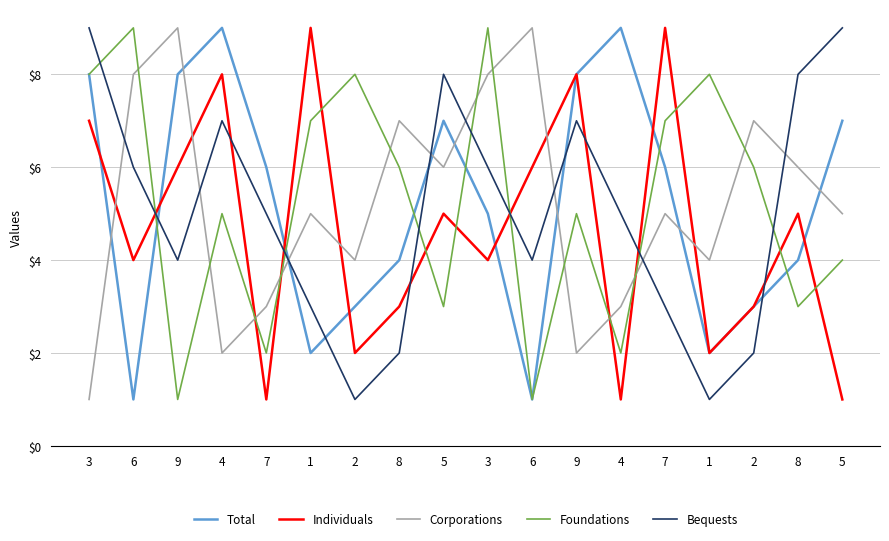

Where is Foundations nearest to the value 5?

4